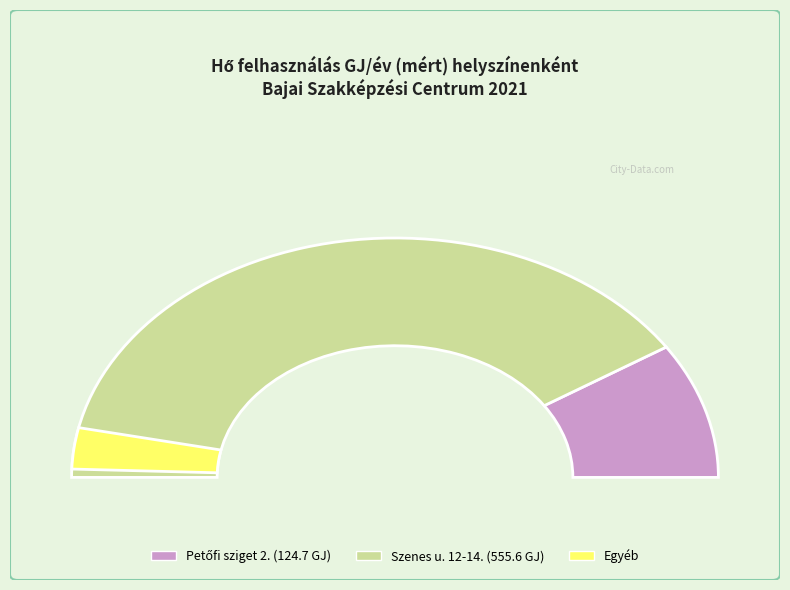

To the nearest percent, what portion does Petőfi sziget 2. represent?

18%